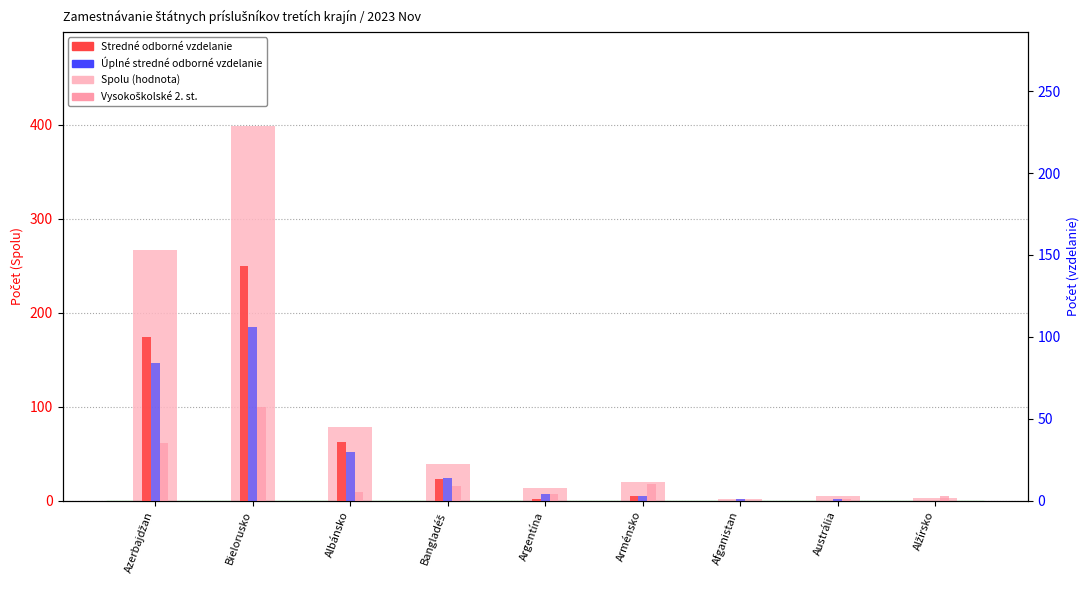

Rank the series at Afganistan from lowest to highest value.

Stredné odborné, Vysokoškolské 2. st., Úplné stredné odborné, Spolu (count)